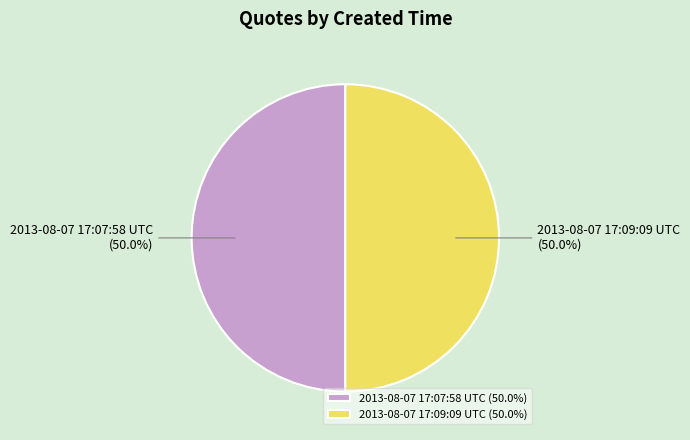

What is the total percentage of 2013-08-07 17:09:09 UTC and 2013-08-07 17:07:58 UTC?

100.0%